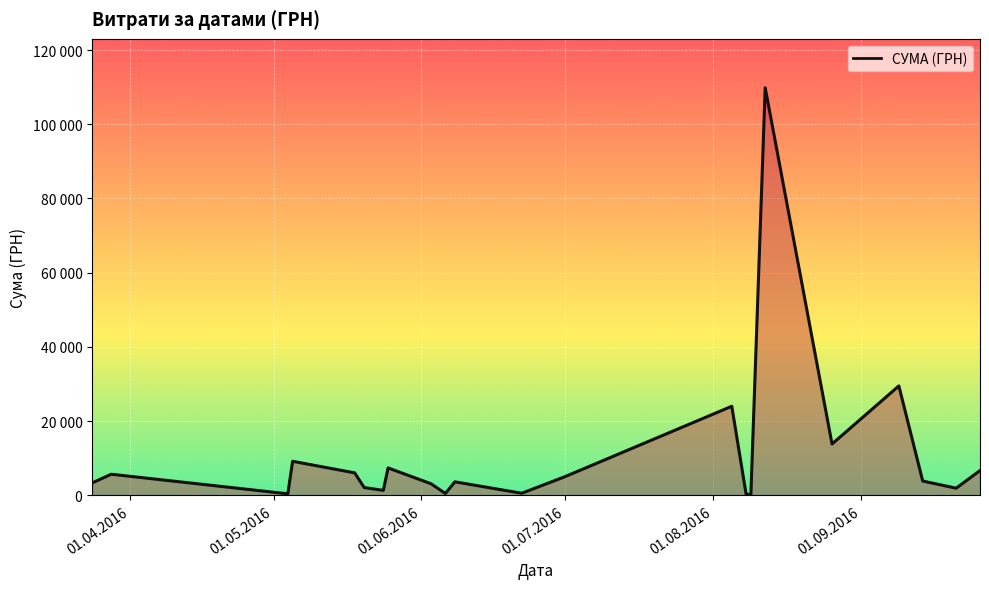

Does the chart display data point markers on the line(s)?

No